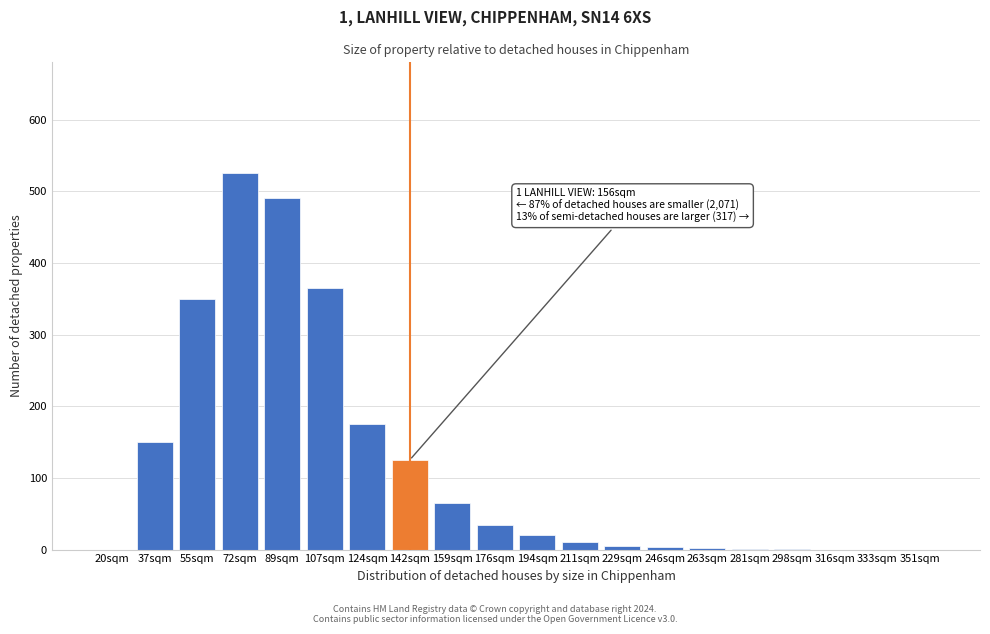

The chart shows a value of 10 at 211sqm. True or false?

True